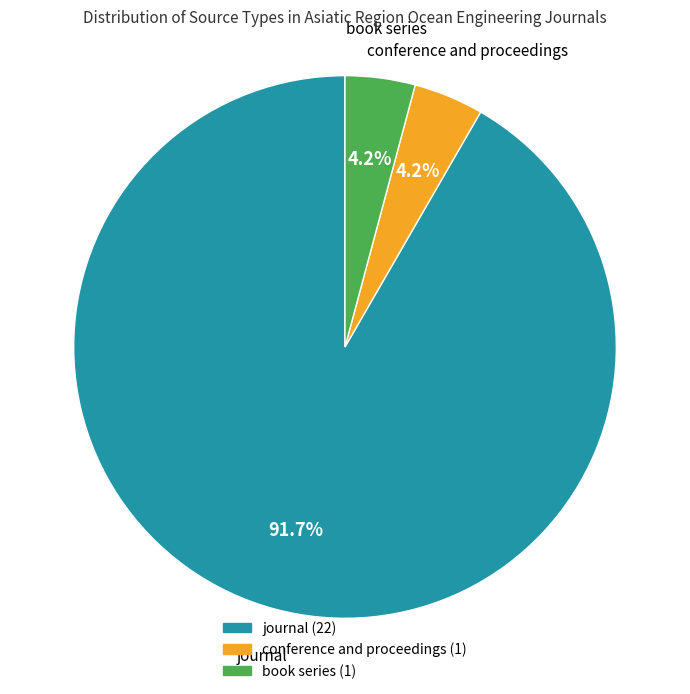

Is there a majority slice in this chart?

Yes